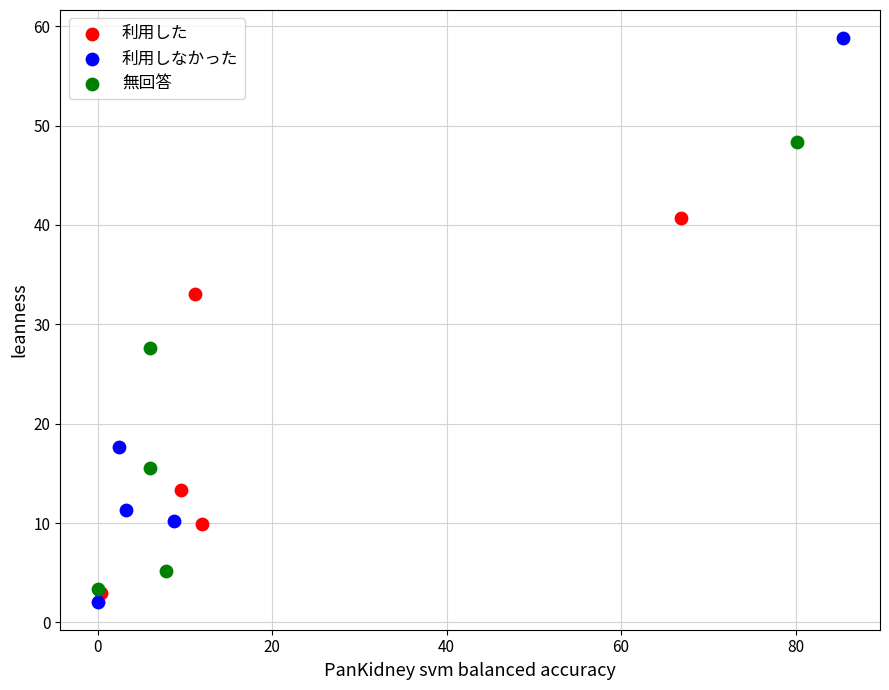

Which series reaches the maximum Y coordinate?

利用しなかった